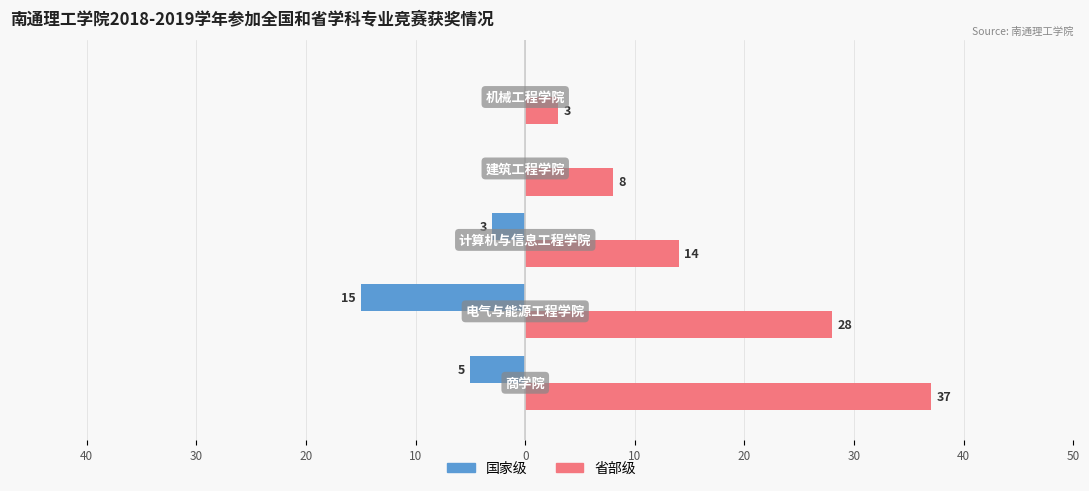

What are all the series names shown in the legend?

国家级, 省部级